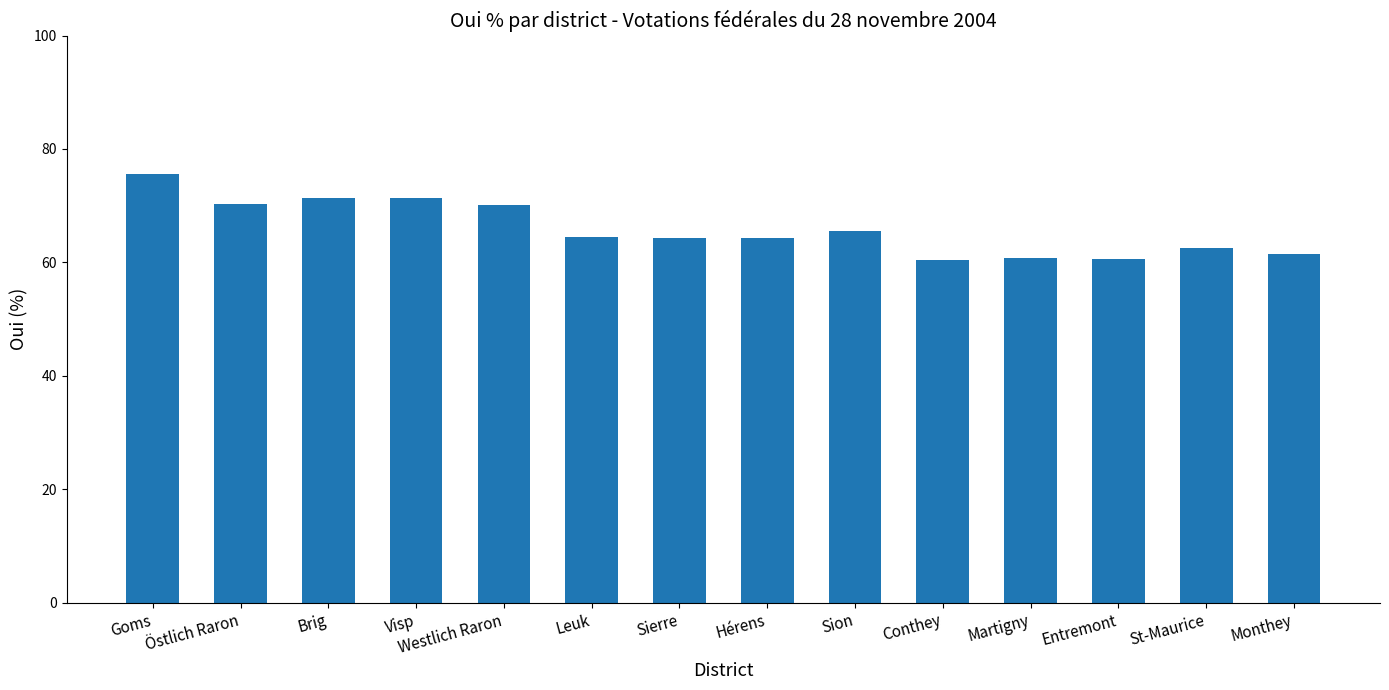

Is it true that the value at Entremont is 87.4?

False